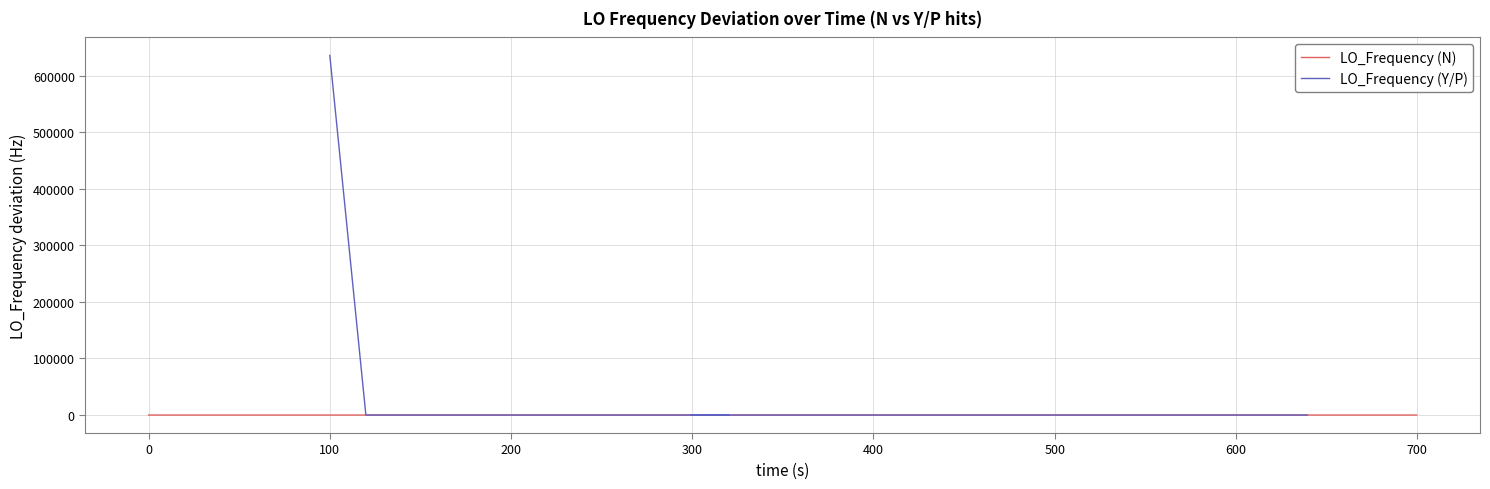

At how many categories does at least one series exceed 466379?

1